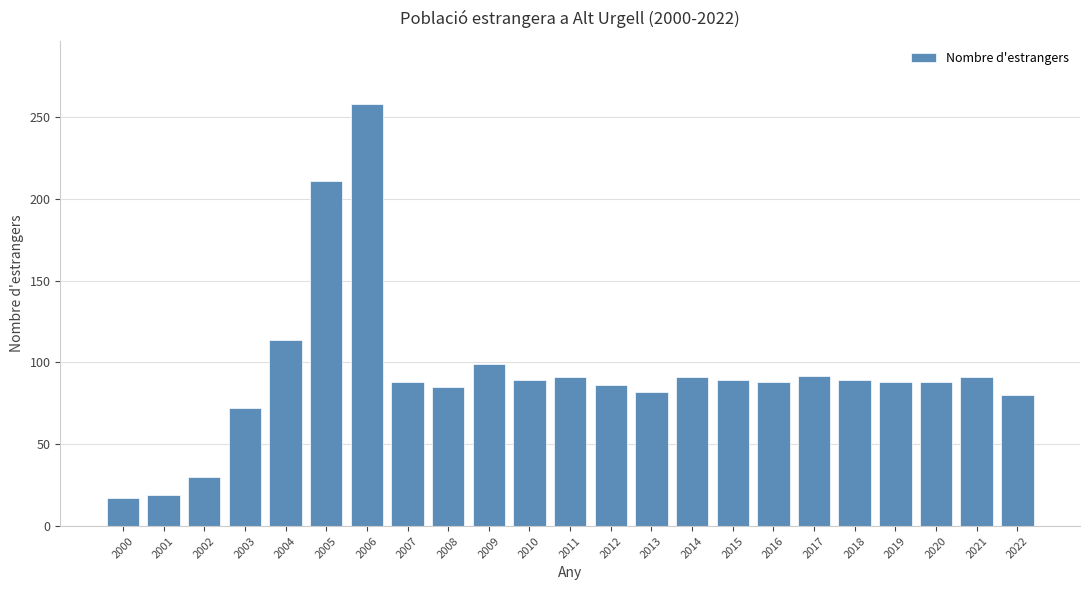

What is the greatest value displayed?

258